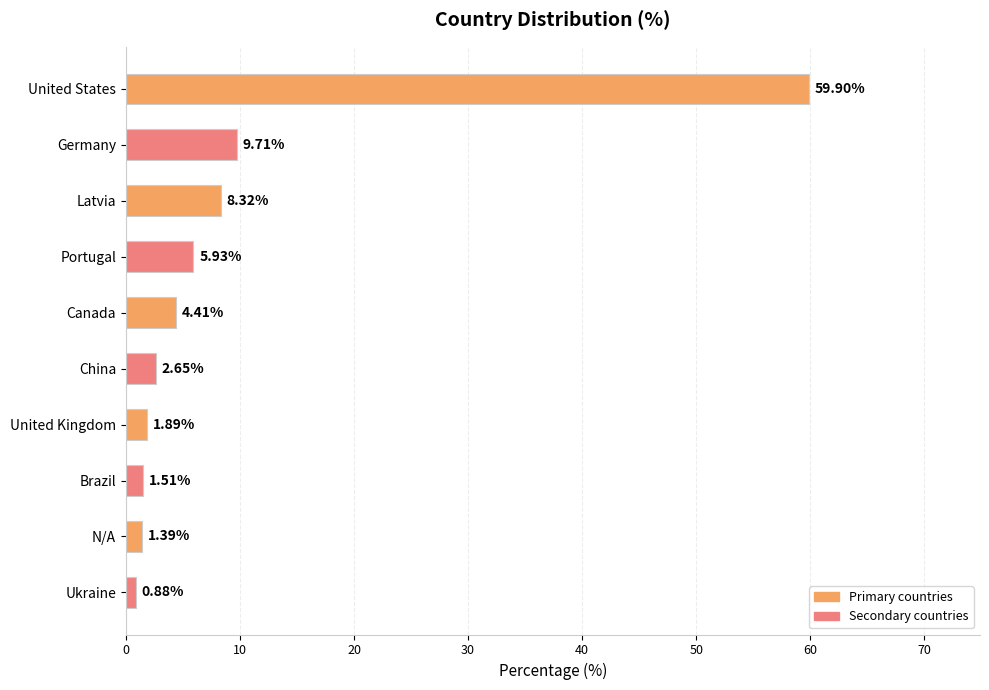

What is the label of the 7th bar from the bottom?

Portugal